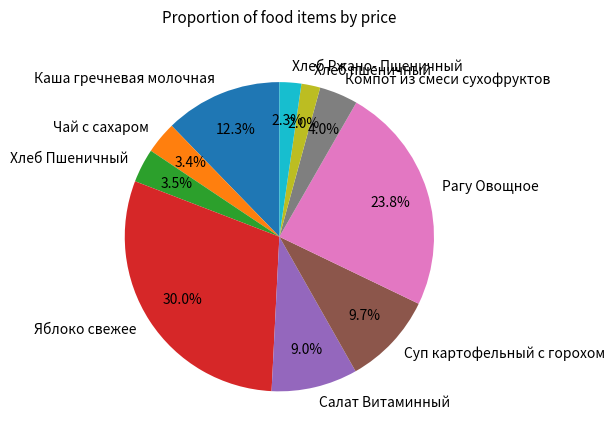

Does any single category account for the majority?

No